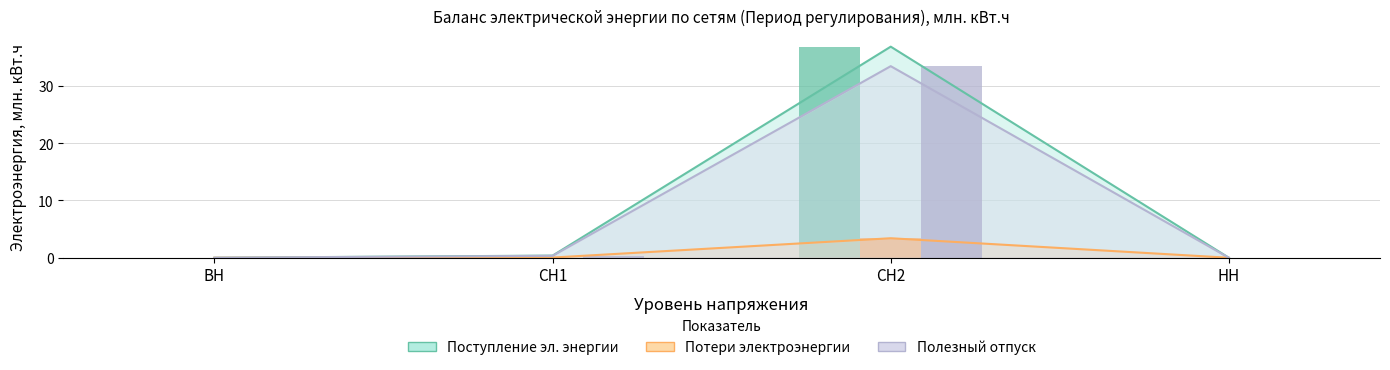

The value of Полезный отпуск из сети (Период рег.) at СН2 is 55.4. True or false?

False